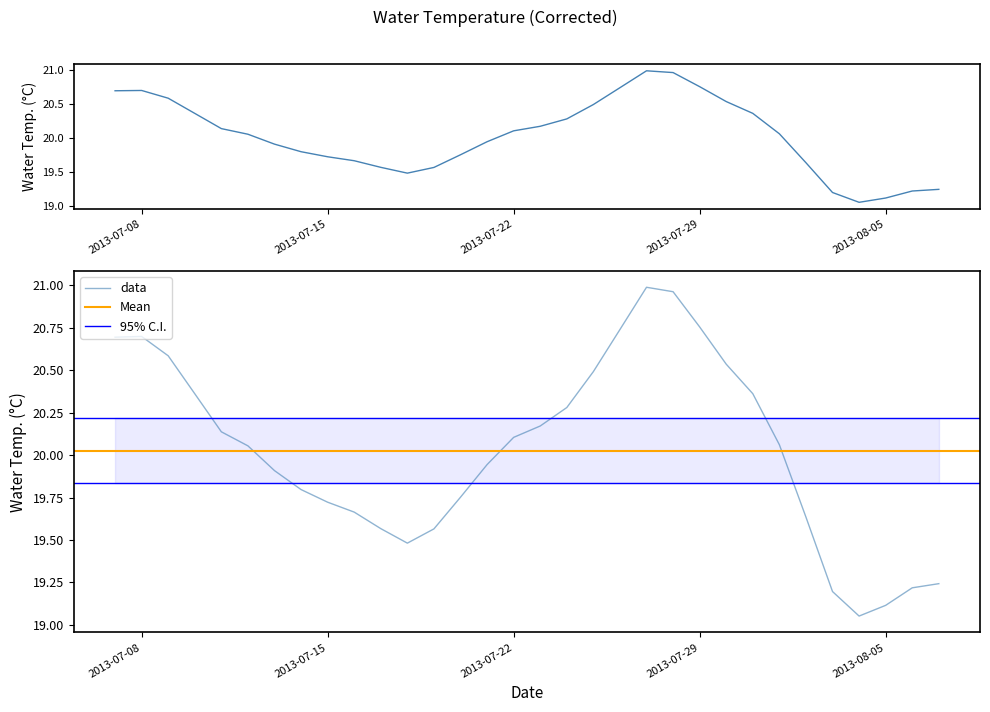

Reading left to right, list all the values displayed in this chart.

2013-07-07=20.7	2013-07-08=20.7	2013-07-09=20.6	2013-07-10=20.4	2013-07-11=20.1	2013-07-12=20.1	2013-07-13=19.9	2013-07-14=19.8	2013-07-15=19.7	2013-07-16=19.7	2013-07-17=19.6	2013-07-18=19.5	2013-07-19=19.6	2013-07-20=19.8	2013-07-21=19.9	2013-07-22=20.1	2013-07-23=20.2	2013-07-24=20.3	2013-07-25=20.5	2013-07-26=20.7	2013-07-27=21.0	2013-07-28=21.0	2013-07-29=20.8	2013-07-30=20.5	2013-07-31=20.4	2013-08-01=20.1	2013-08-02=19.6	2013-08-03=19.2	2013-08-04=19.1	2013-08-05=19.1	2013-08-06=19.2	2013-08-07=19.2